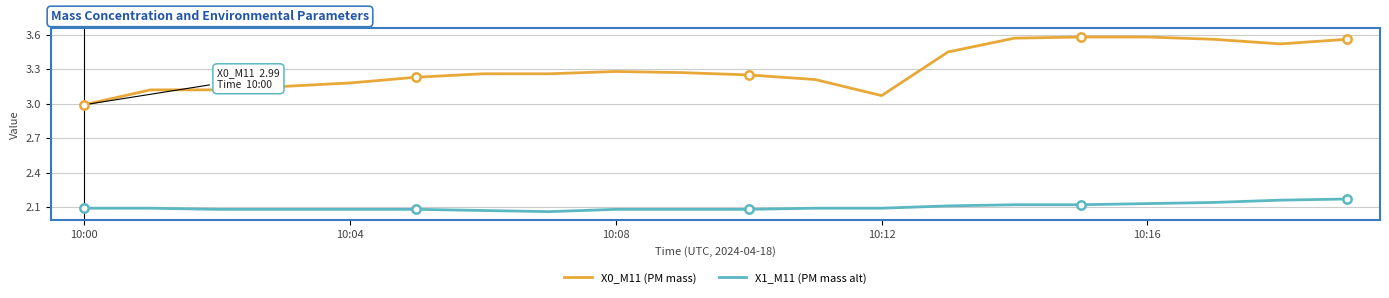

Which series has the largest total across all categories?

X0_M11 (PM mass)